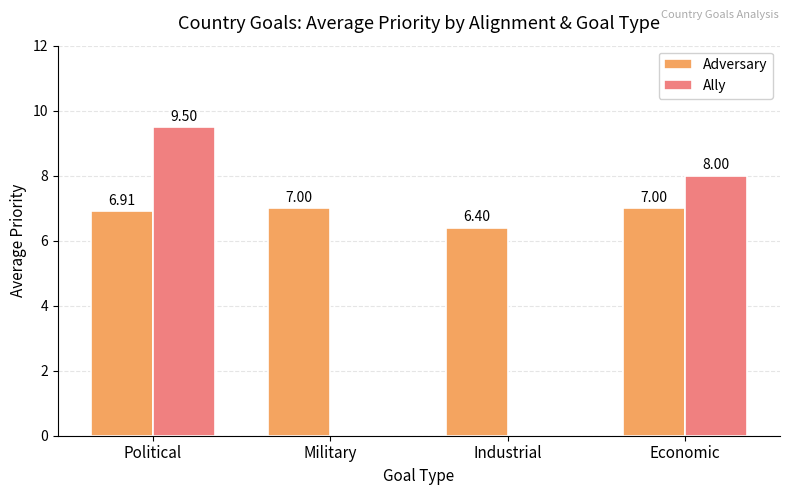

The Ally series shows 5.3 at Industrial. True or false?

False